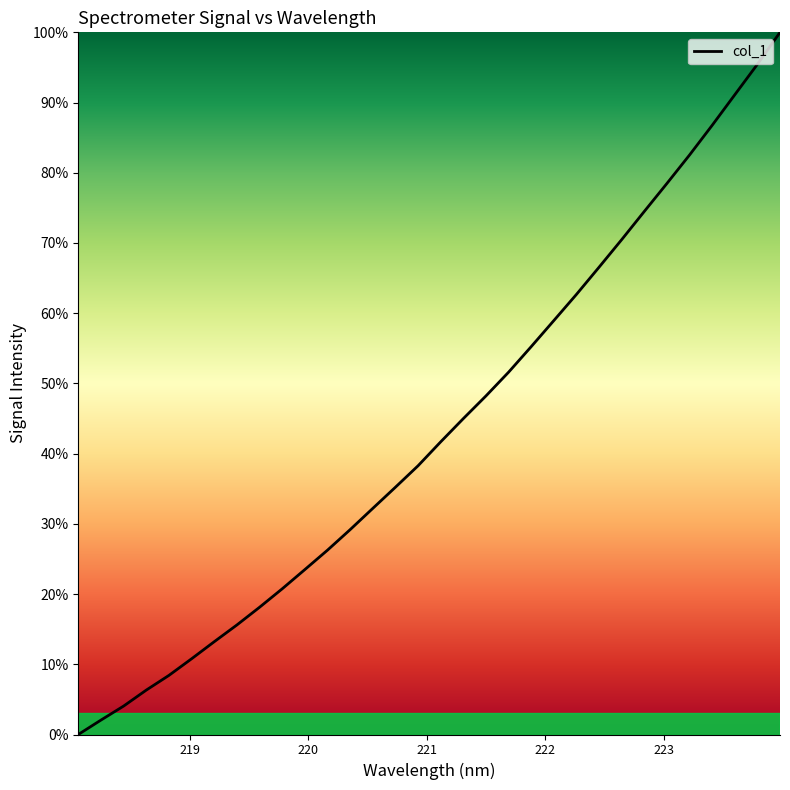

What is the sum of all values?

1393.1